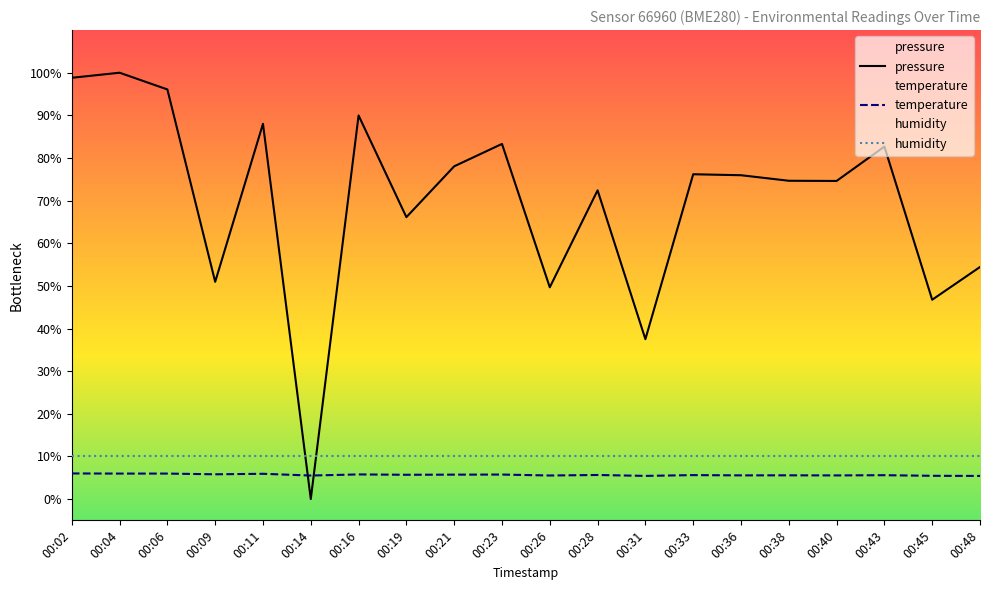

At which category does the chart reach its minimum across all series?

00:14